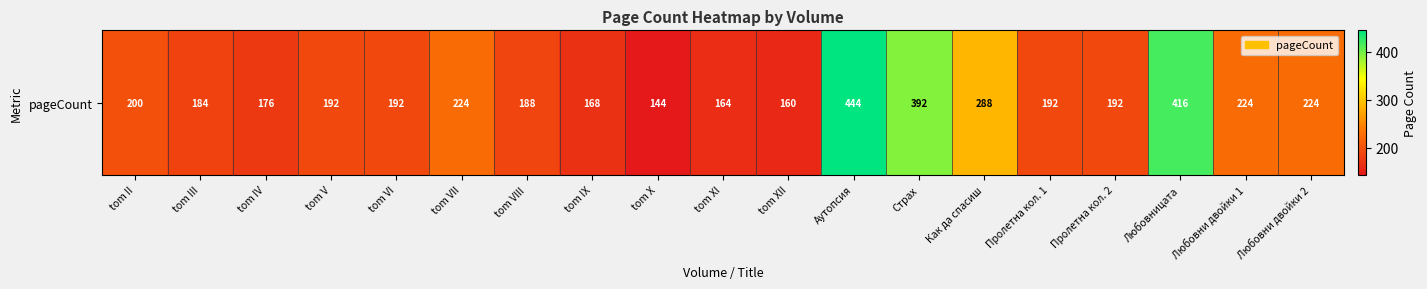

How many data points are less than 192?

7